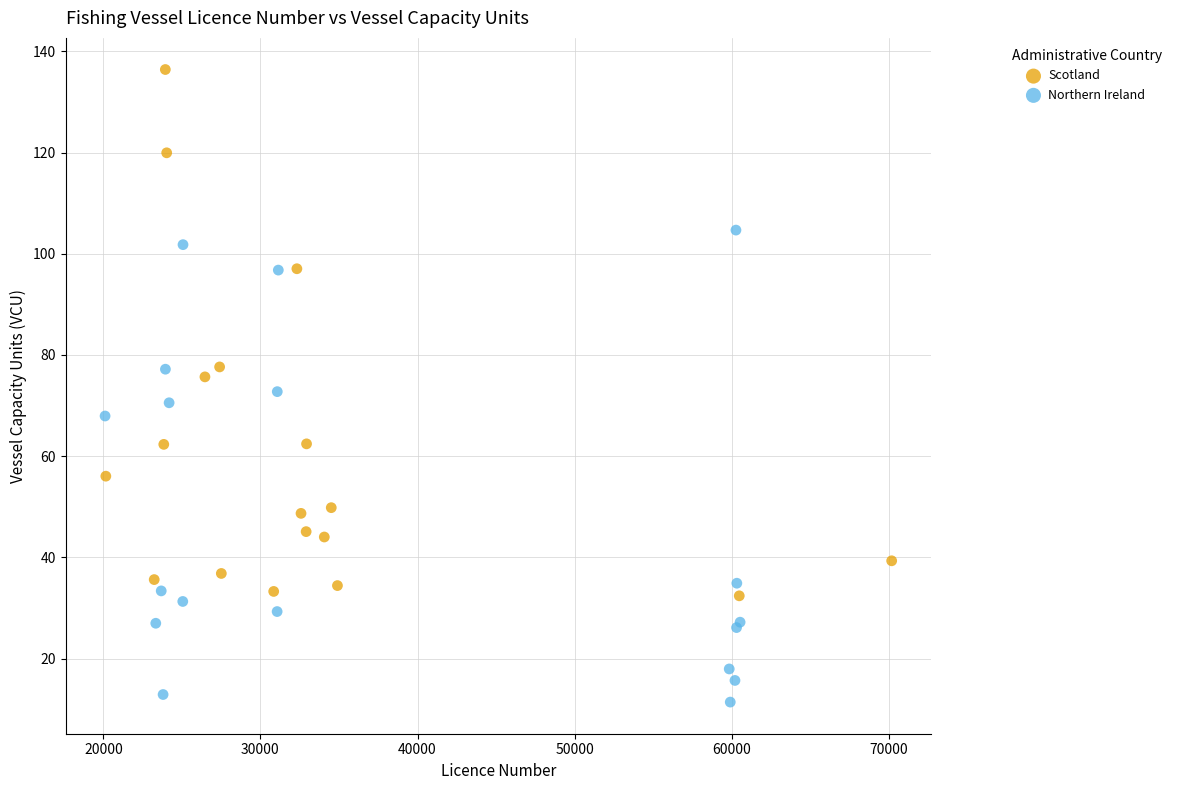

Which series has the largest Y range (max minus min)?

Scotland